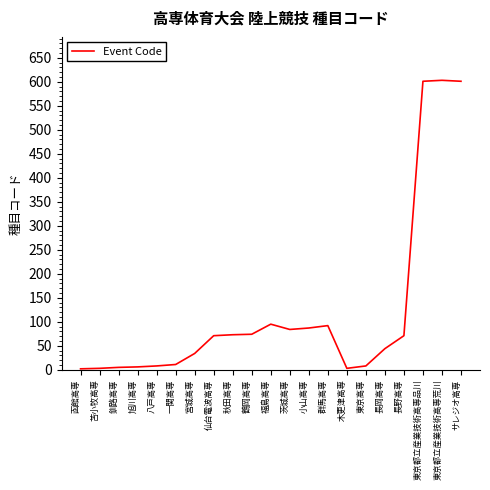

Is it true that the value at 函館高専 is 2?

True